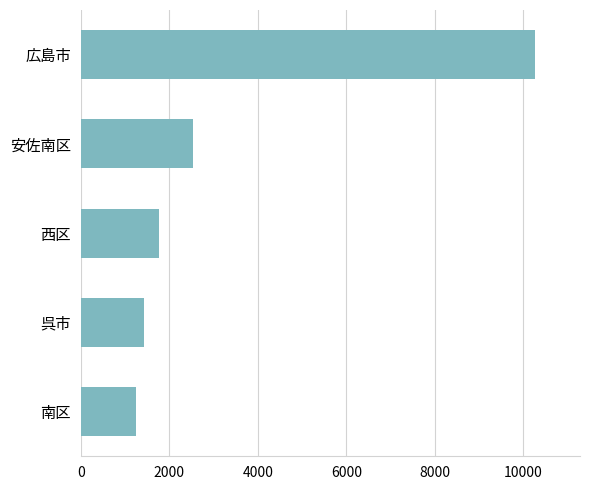

What is the sum of all values?

17244